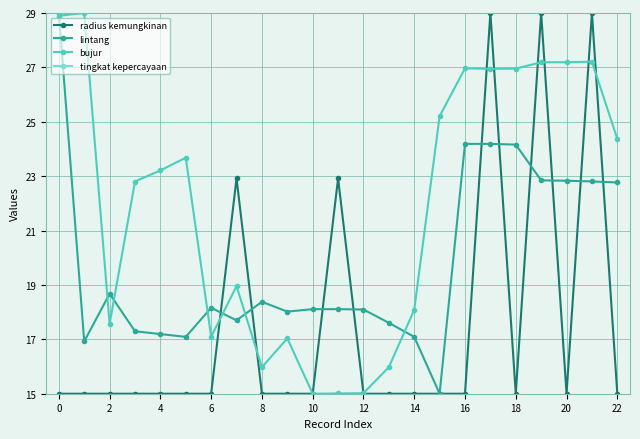

Is it true that bujur equals 17.6 at 2?

True